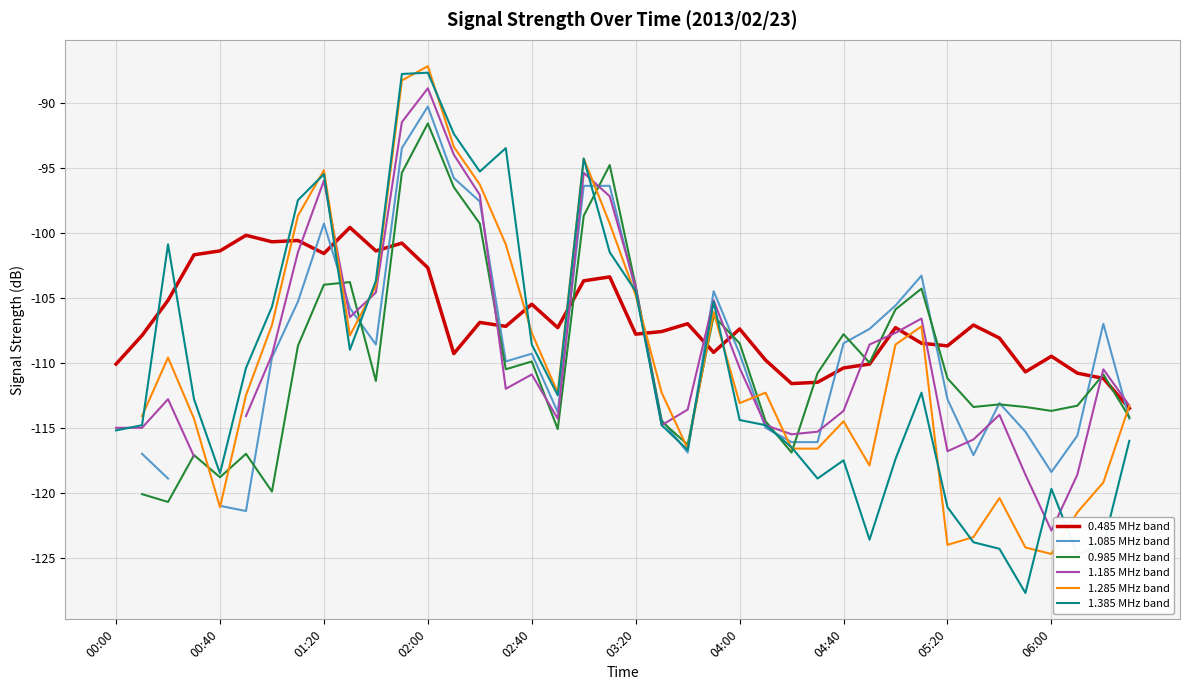

What is the lowest value of the 0.485 MHz band series?

-113.5